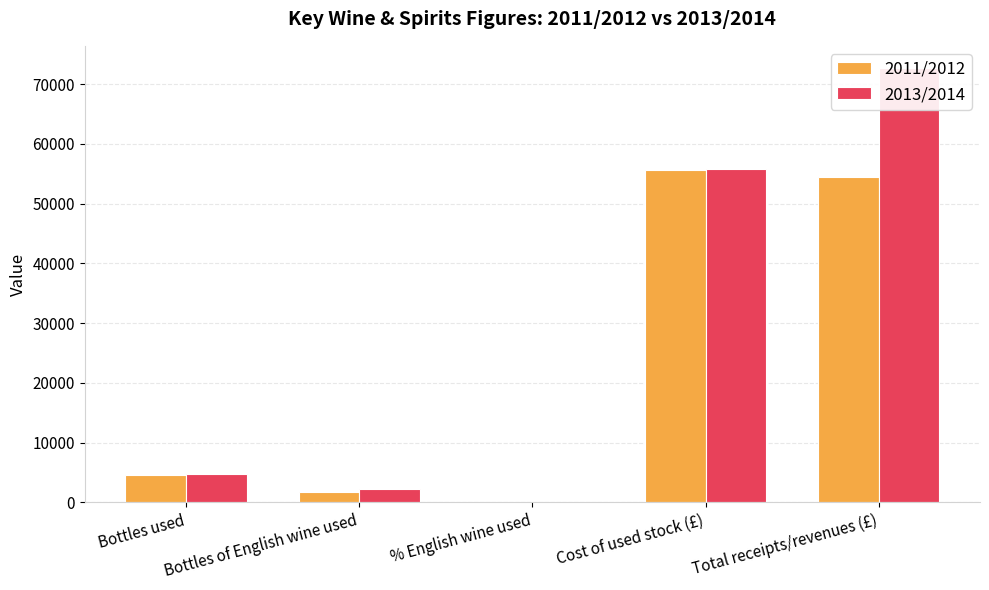

What is the difference between the maximum and minimum values in the 2011/2012 series?

55643